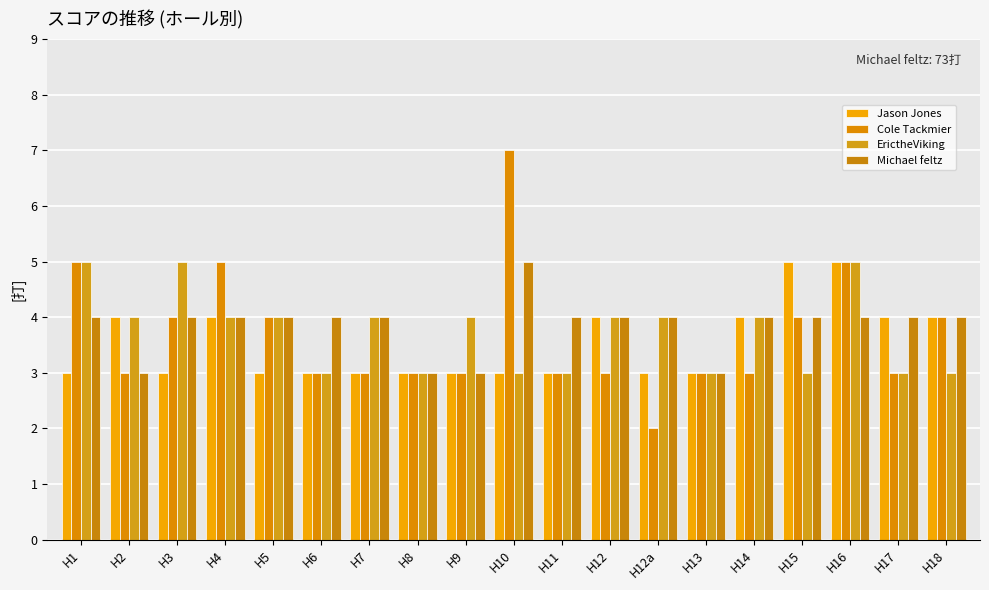

Which series changed the most between H13 and H17?

Jason Jones